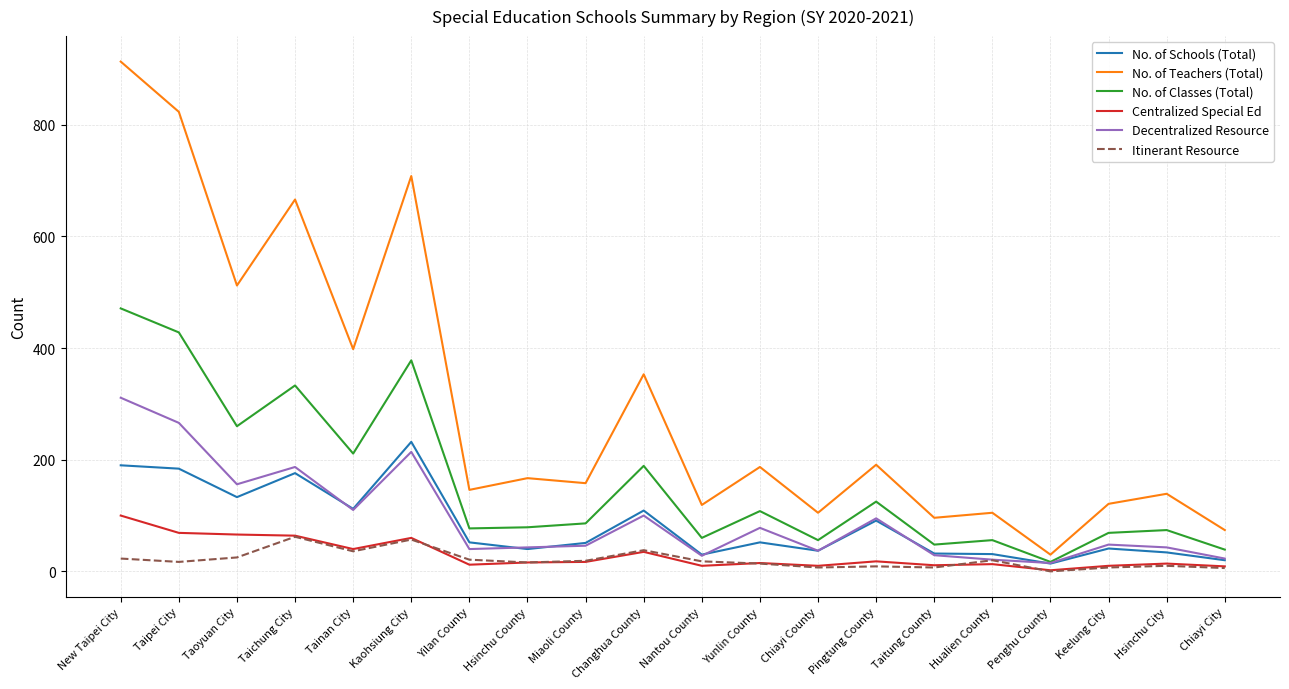

Where is the first local minimum for Decentralized Resource?

Taoyuan City